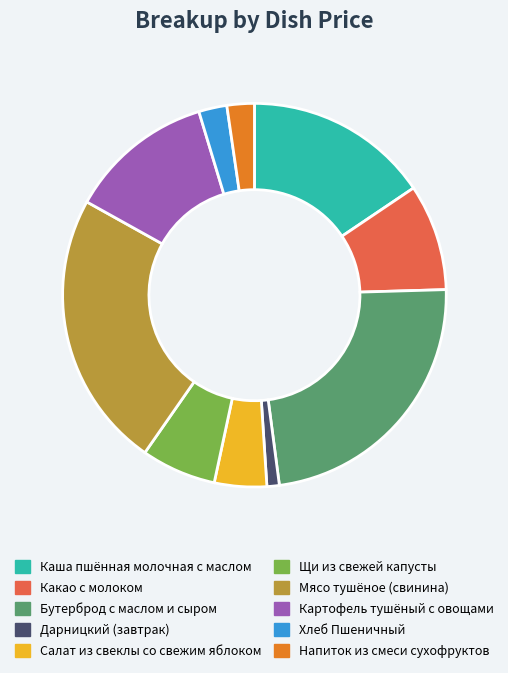

Is the sum of Бутерброд с маслом и сыром and Напиток из смеси сухофруктов greater than half?

No